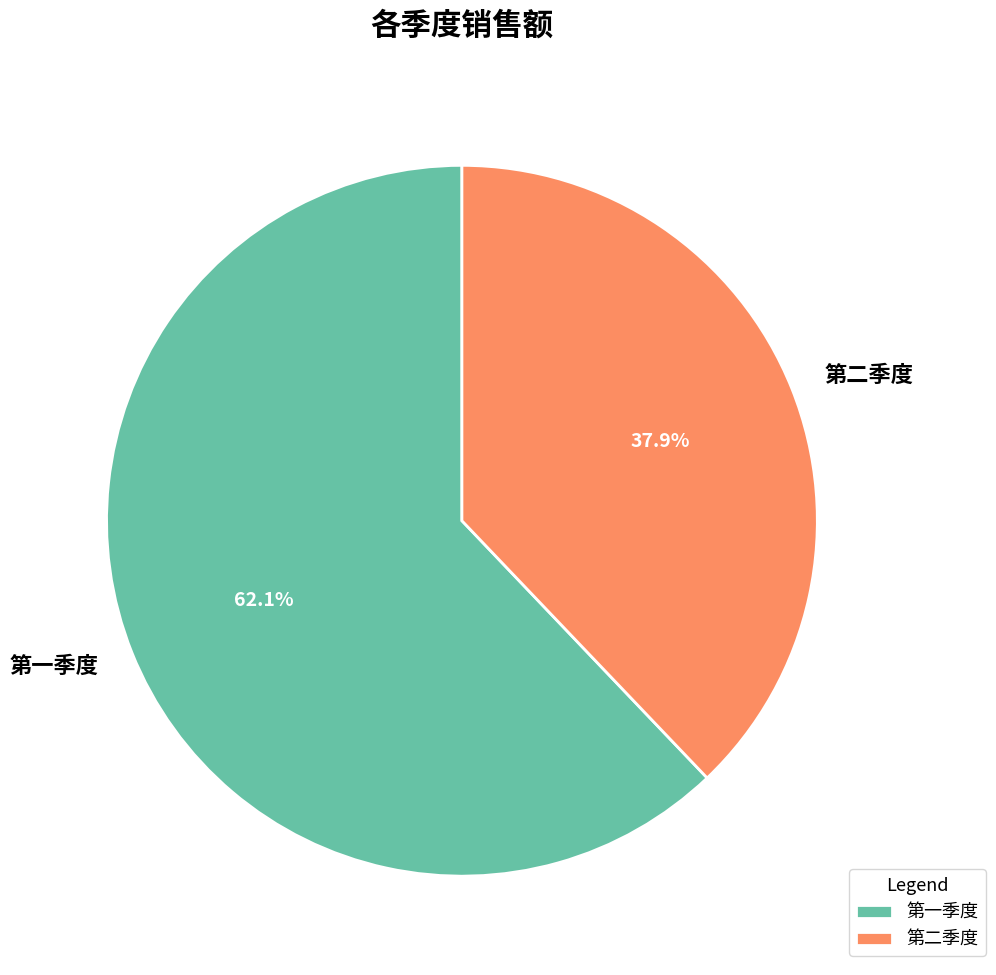

The 第一季度 slice represents 70% of the pie. True or false?

False